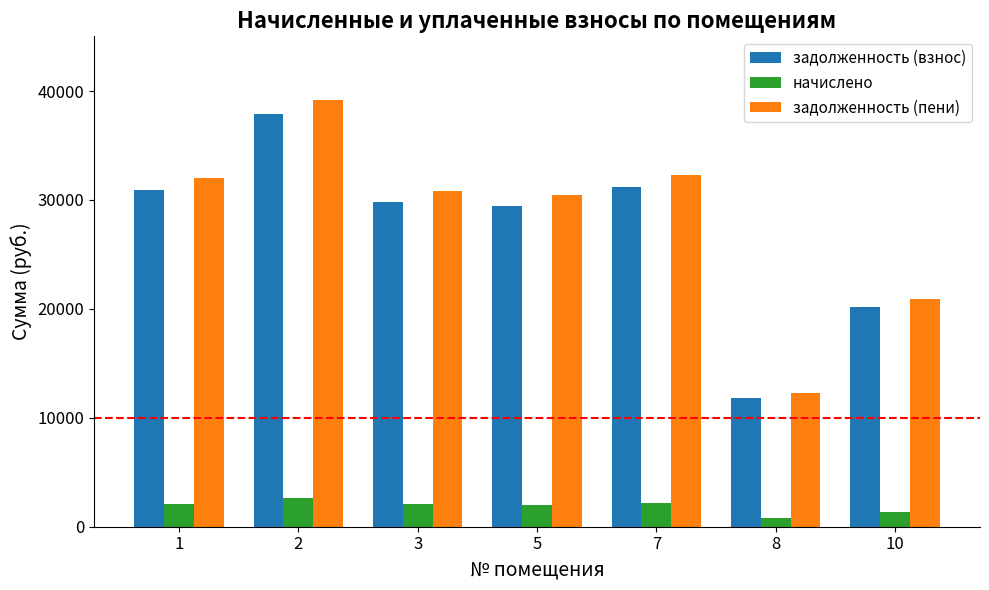

Which category has the highest value across all series?

2